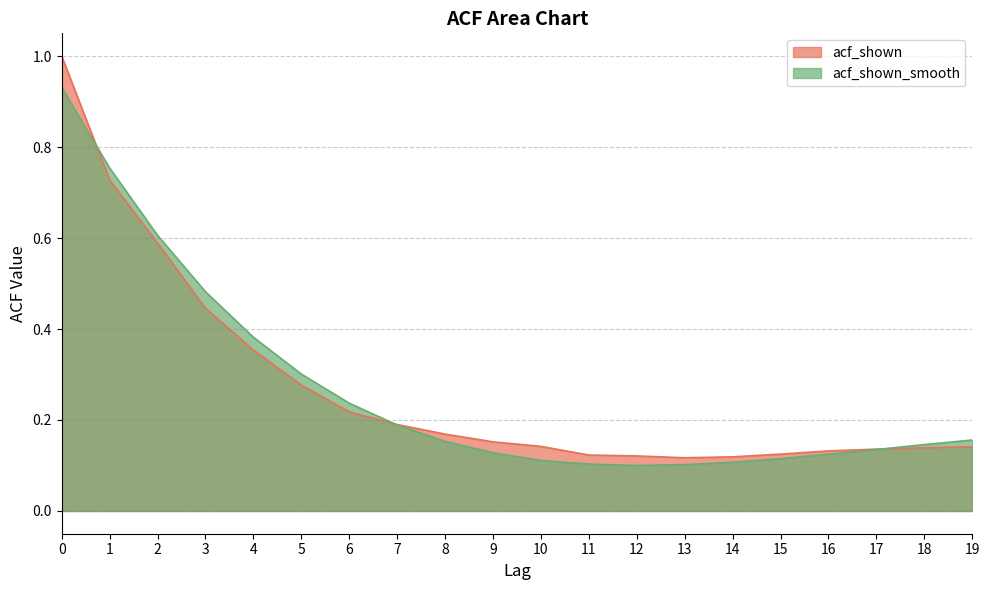

How many times do acf_shown and acf_shown_smooth cross each other?

3